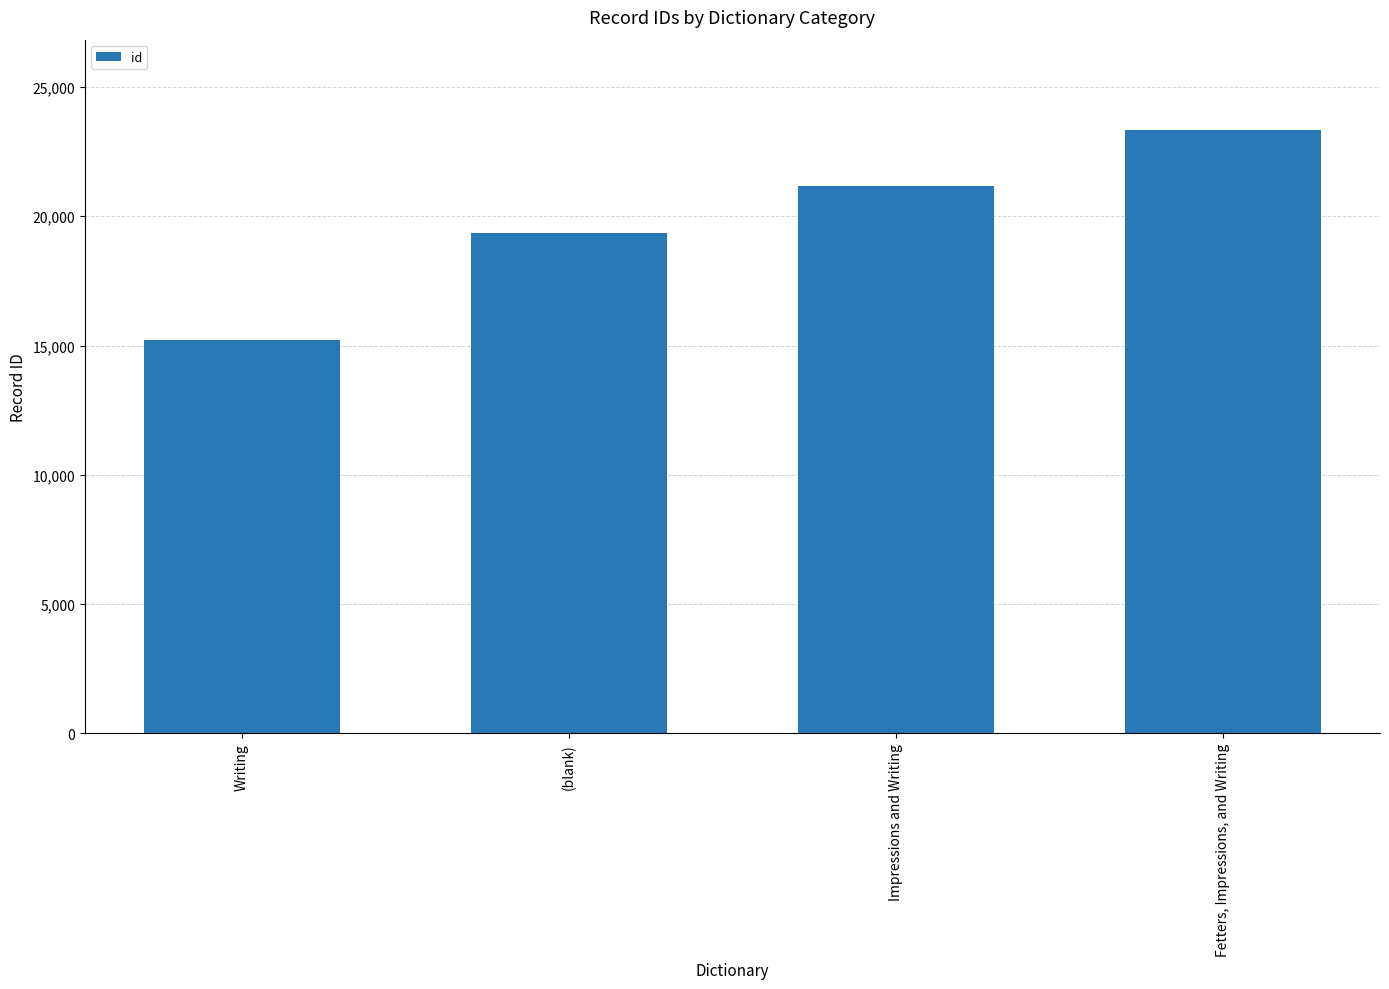

Reading right to left, list all the values displayed in this chart.

23328.0	21153.0	19357.5	15198.6